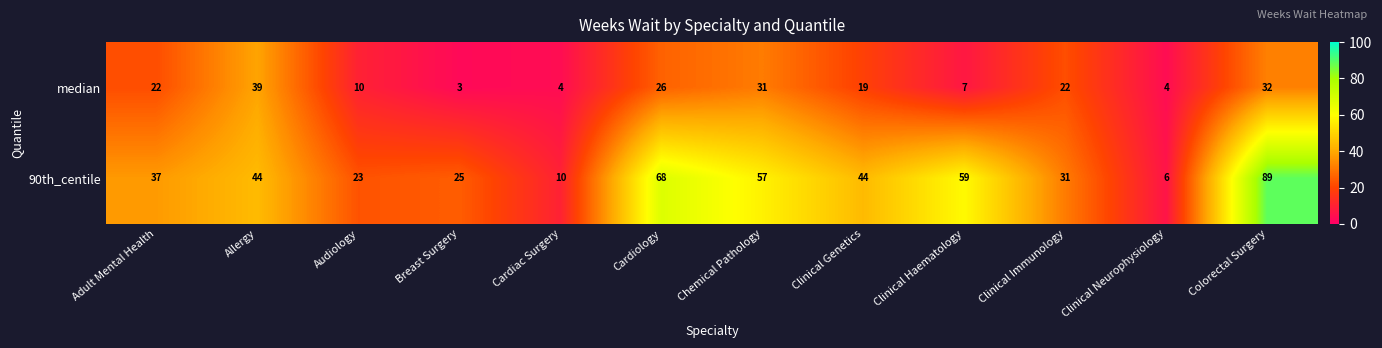

What is the difference between the second highest and second lowest values in the median series?

28